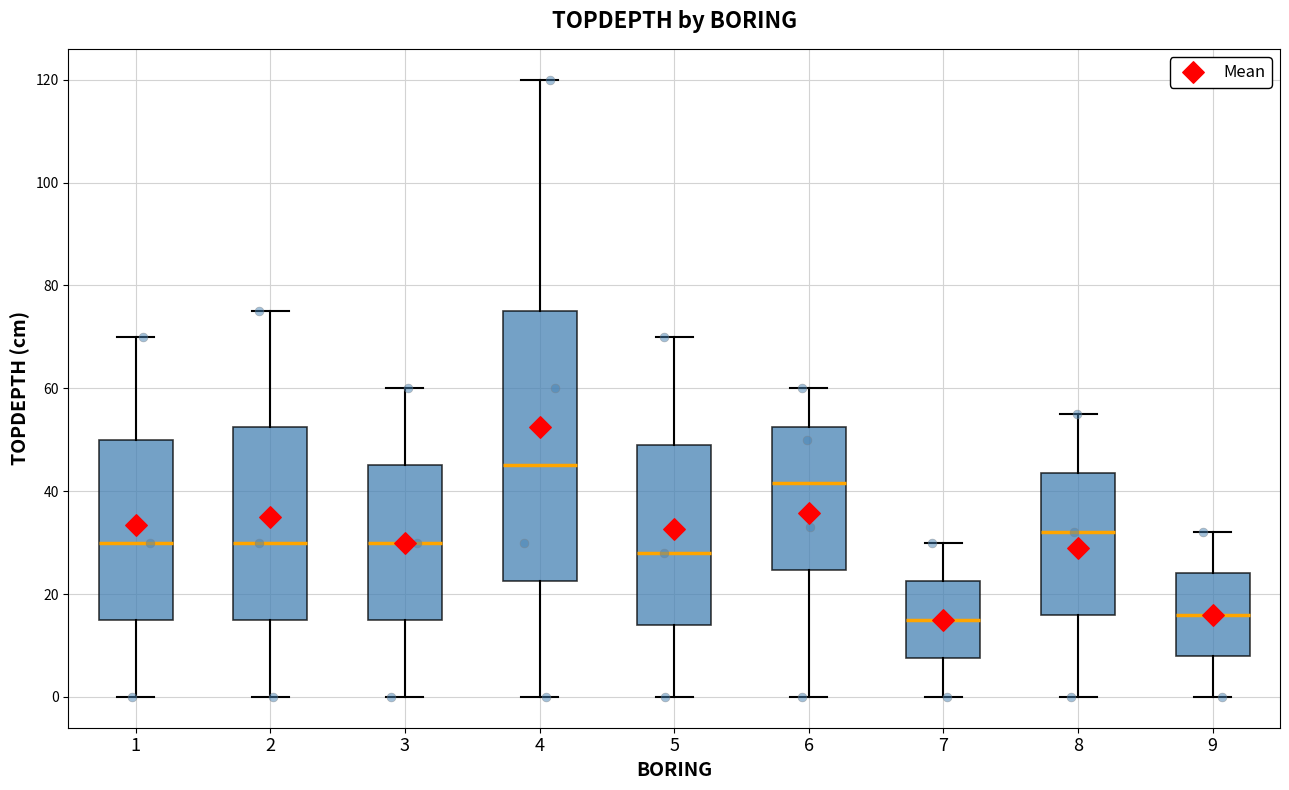

Where does the lower whisker of the box at x = 9 end on the y-axis? The values are not printed on the chart, so give them approximately, as read against the axis.

0